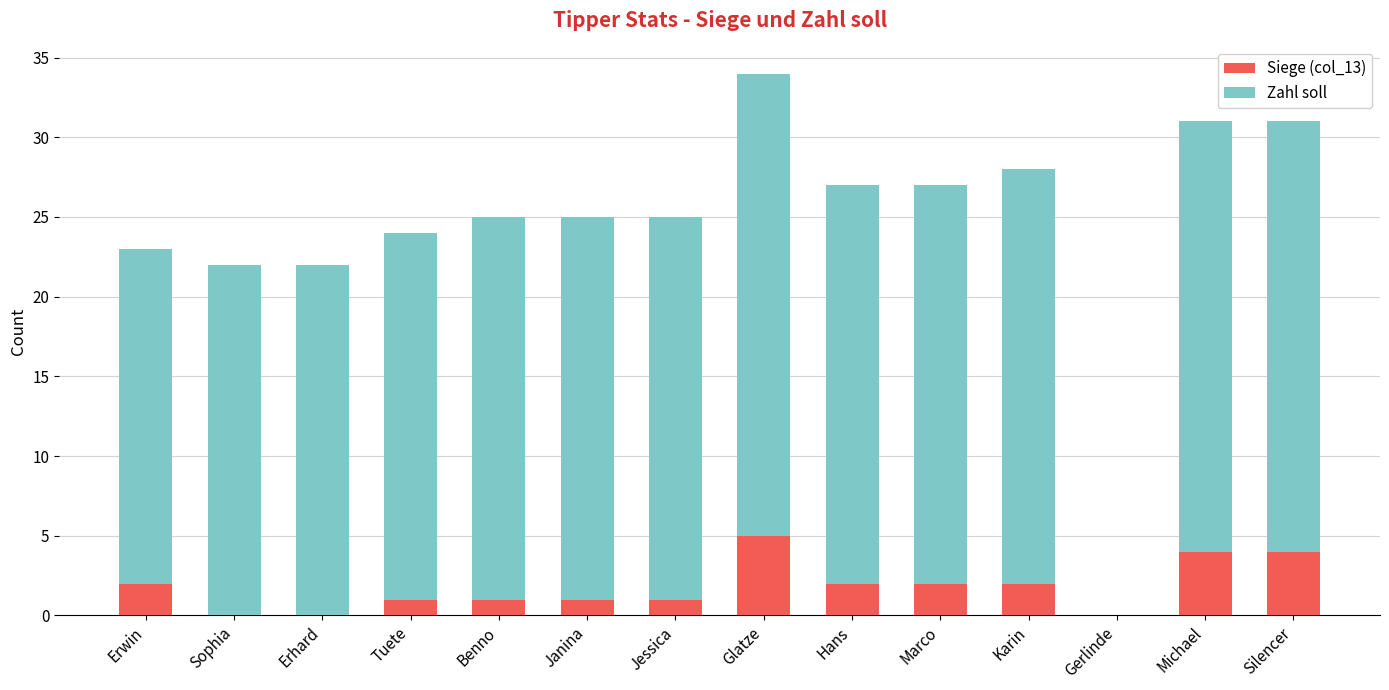

Reading left to right, list the values for the Siege (col_13) series.

Erwin=2	Sophia=0	Erhard=0	Tuete=1	Benno=1	Janina=1	Jessica=1	Glatze=5	Hans=2	Marco=2	Karin=2	Gerlinde=0	Michael=4	Silencer=4